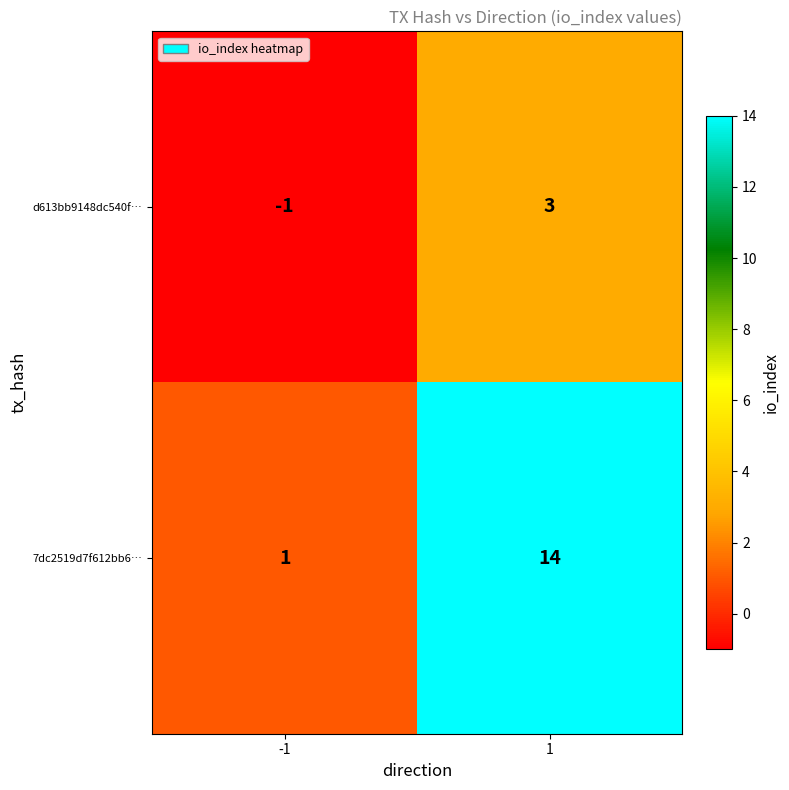

At which category is the sum across all series the highest?

1